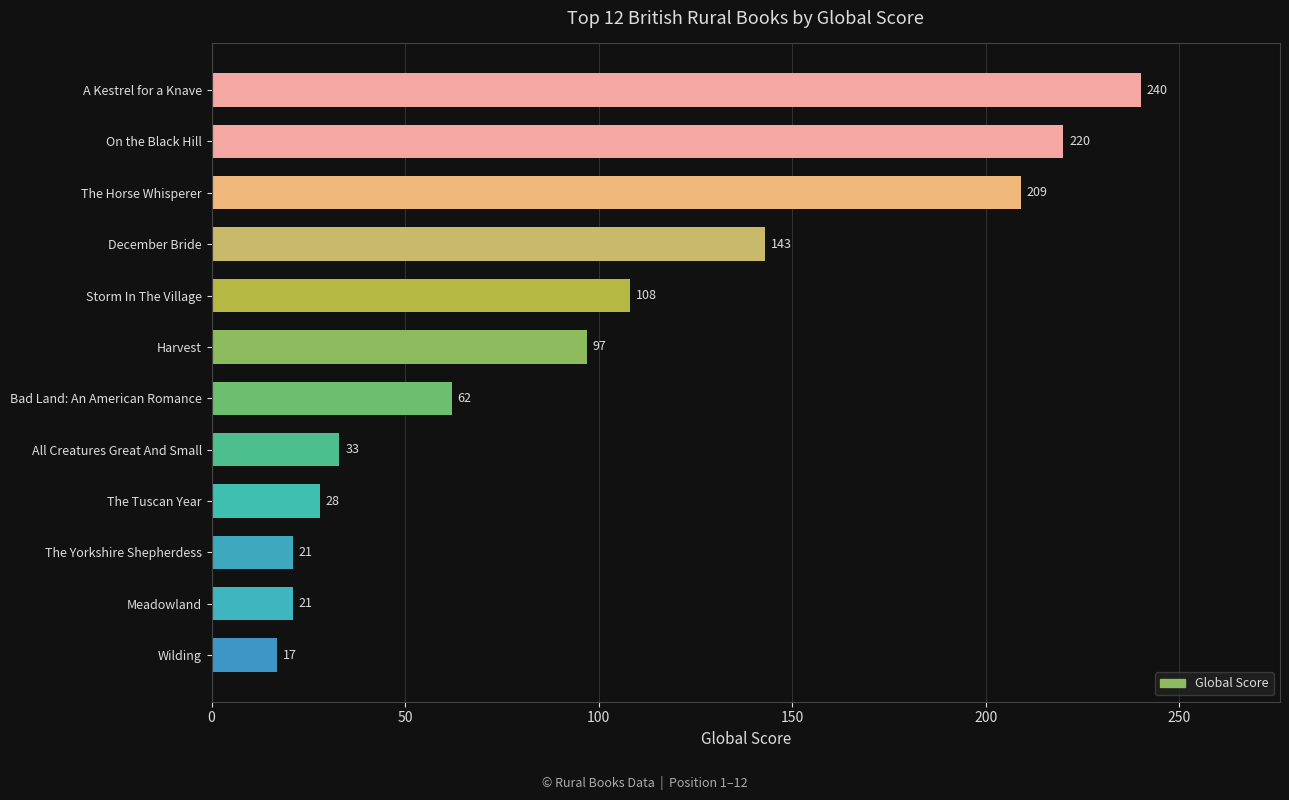

Reading top to bottom, transcribe all the data shown in this chart.

A Kestrel for a Knave=240	On the Black Hill=220	The Horse Whisperer=209	December Bride=143	Storm In The Village=108	Harvest=97	Bad Land: An American Romance=62	All Creatures Great And Small=33	The Tuscan Year=28	The Yorkshire Shepherdess=21	Meadowland=21	Wilding=17